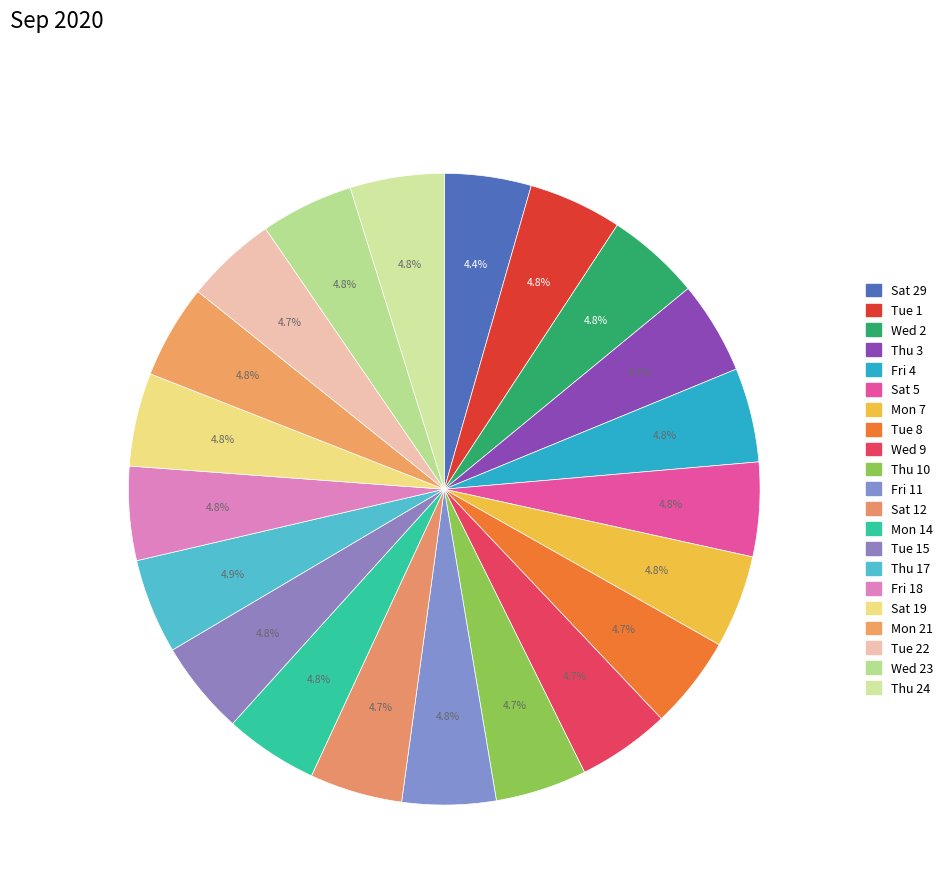

To the nearest percent, what portion does Sat 19 represent?

5%